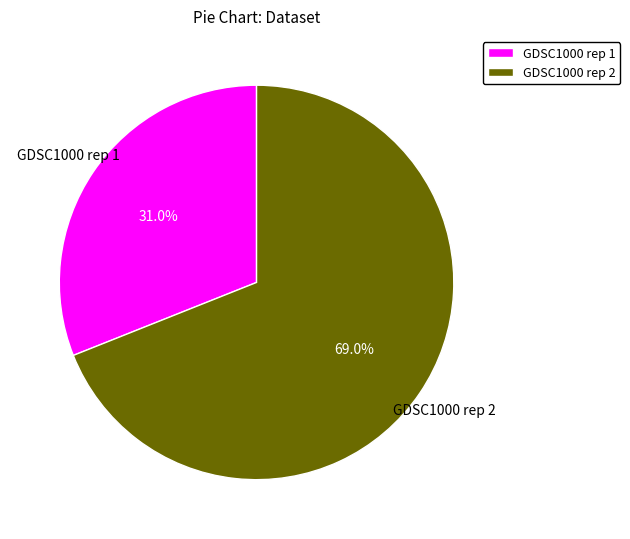

Is there any slice that represents more than half of the pie?

Yes